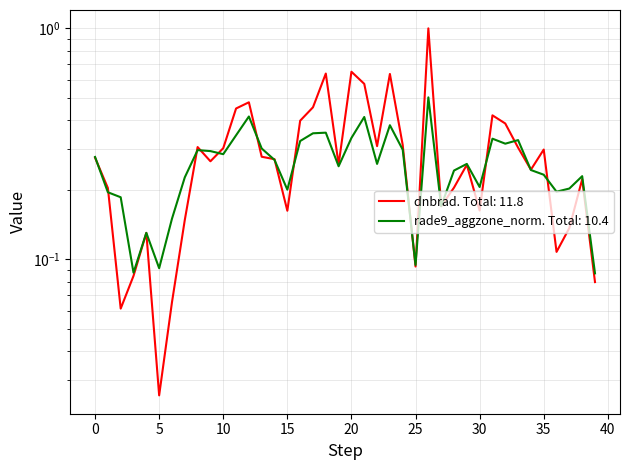

The rade9_aggzone_norm series shows 0.3 at 137322. True or false?

False